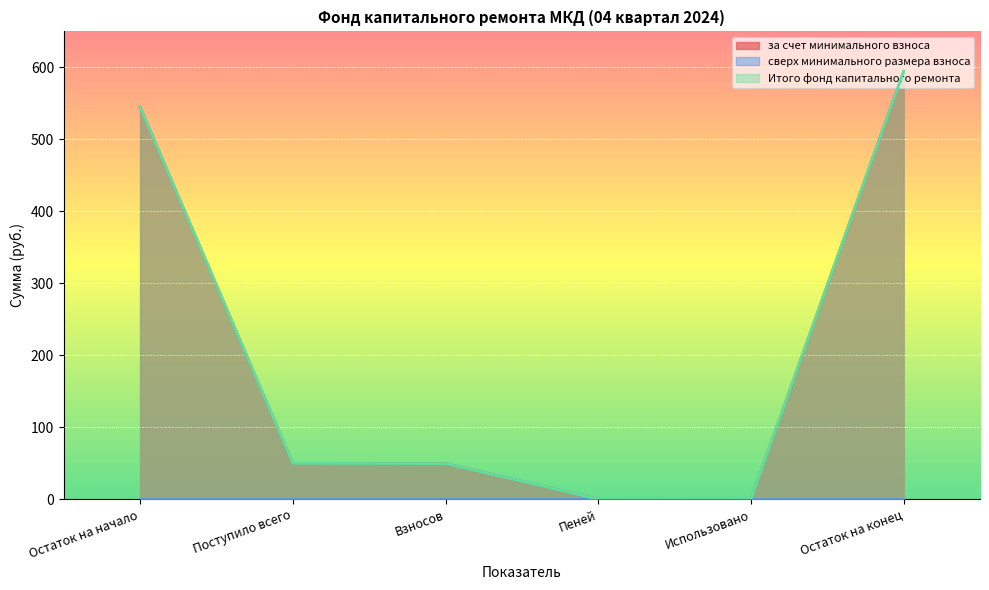

Does the chart display data point markers on the line(s)?

No